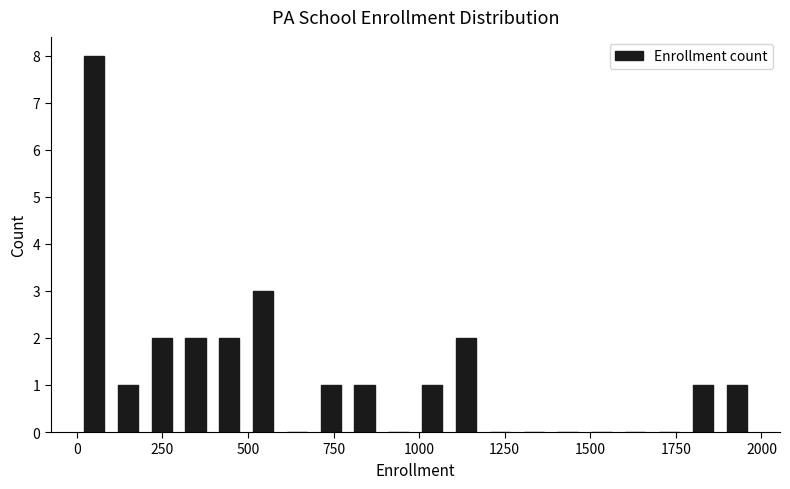

Around what value on the x-axis is the tallest bar? Give the approximate position of its centre, as read against the axis.

50